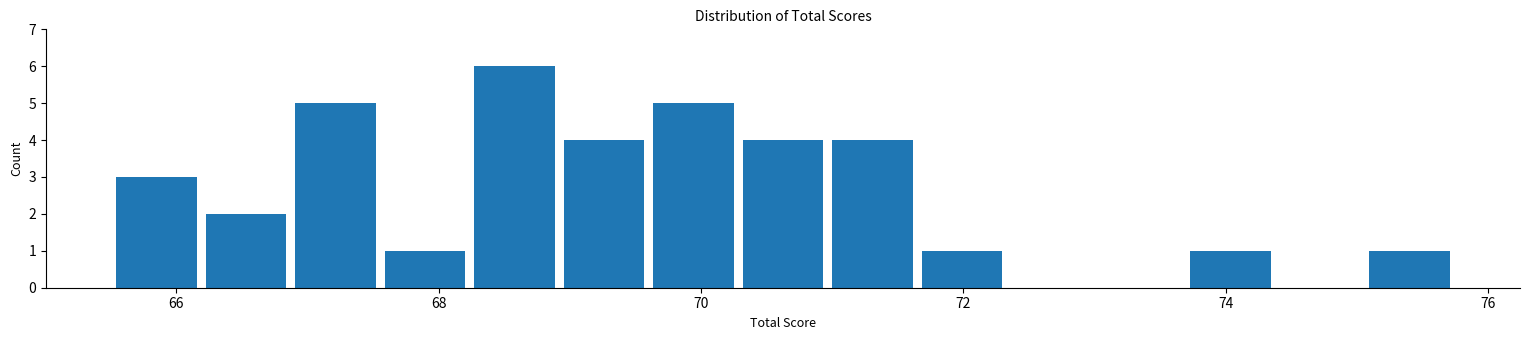

Around what value on the x-axis is the tallest bar? Give the approximate position of its centre, as read against the axis.

68.6